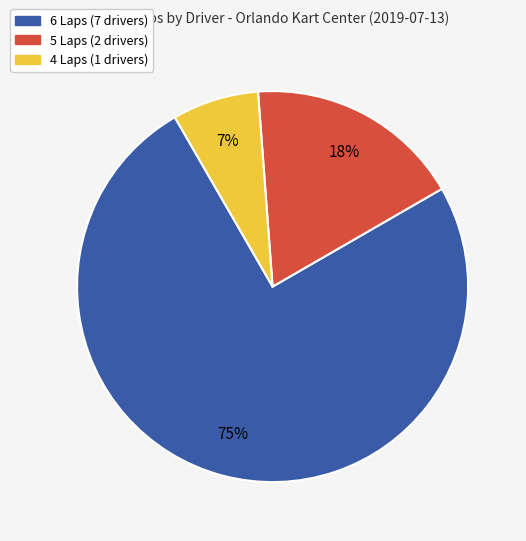

Is there any slice that represents more than half of the pie?

Yes